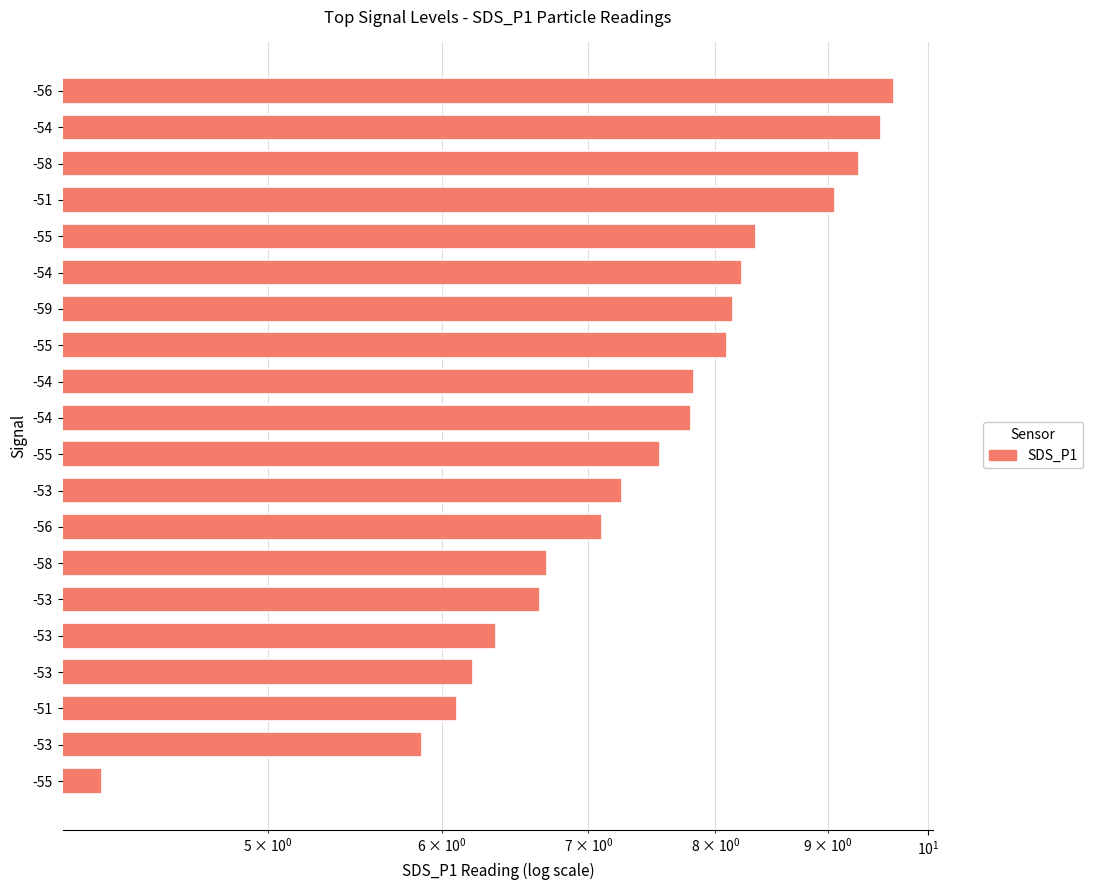

How many data points are above 7?

13